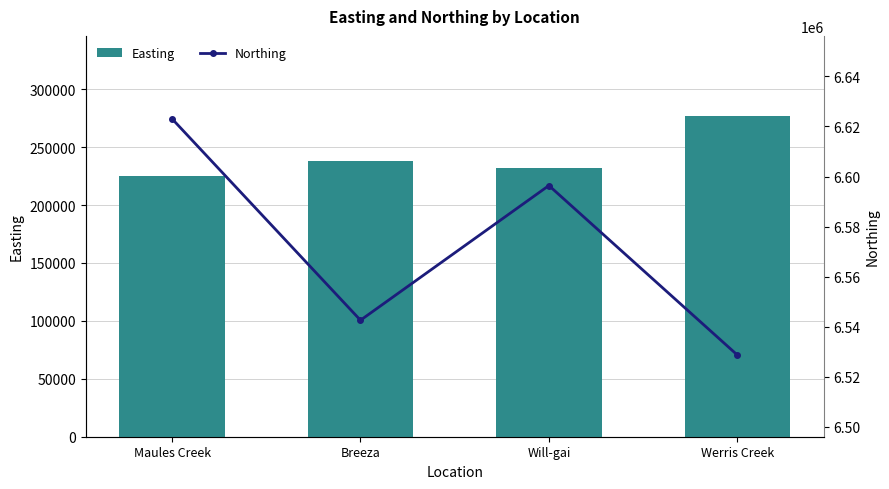

Reading right to left, extract all data points from this chart.

Easting: 276783	231804	237993	225302
Northing: 6528734	6596392	6542606	6623037